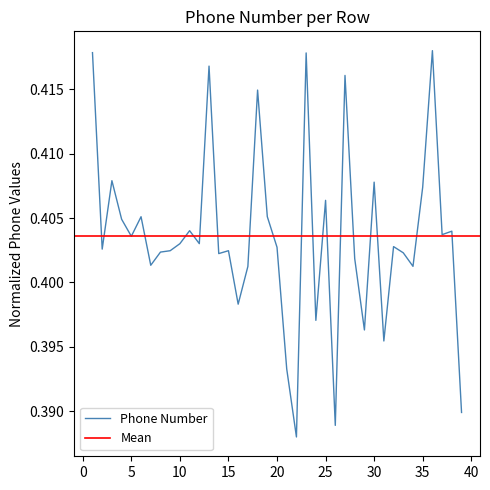

True or false: the data has more than 2 interior local peaks.

True